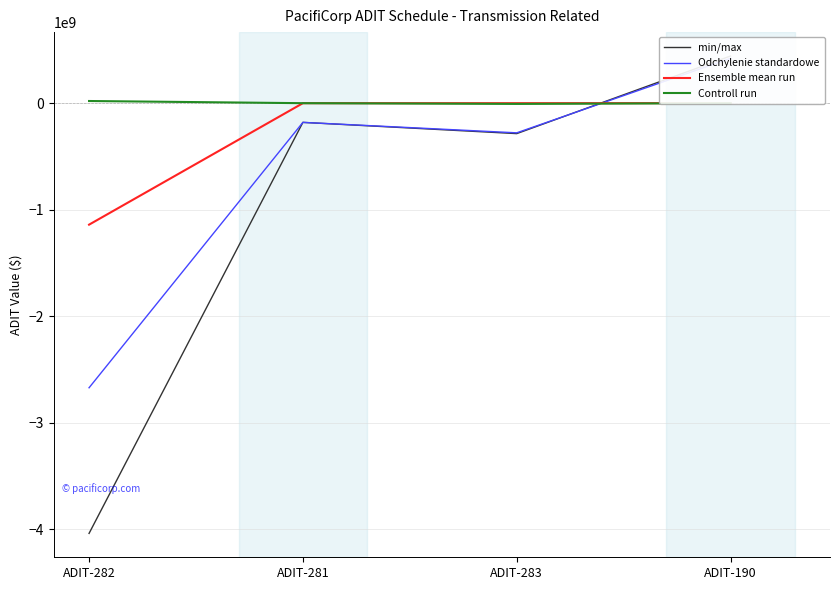

What is the sum of the Ensemble mean run values at ADIT-282 and ADIT-283?

-1140859478.0